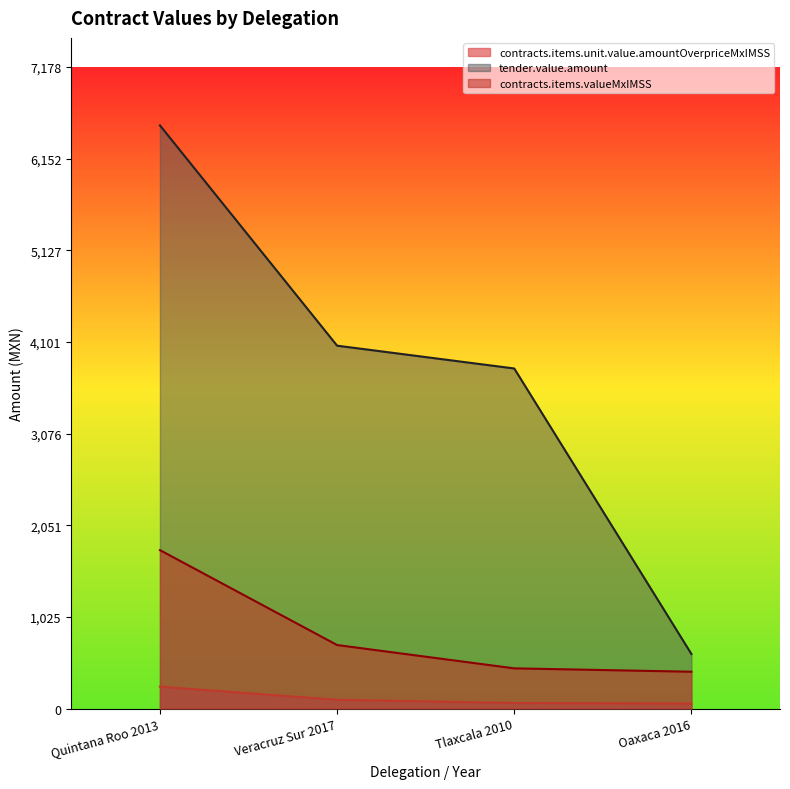

Reading right to left, list all the values displayed in this chart.

contracts.items.unit.value.amountOverpriceMxIMSS: 56.8	62.0	98.0	244.5
tender.value.amount: 610.2	3804.8	4060.0	6525.0
contracts.items.valueMxIMSS: 411.8	449.5	710.6	1772.5